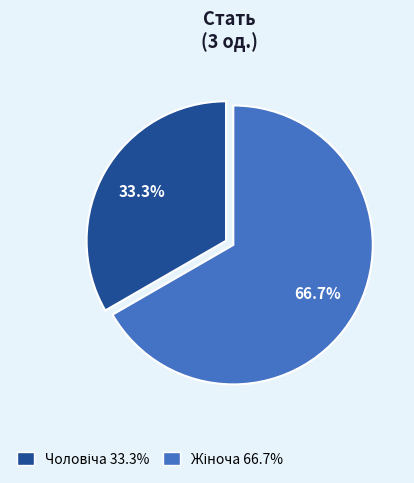

Does any single category account for the majority?

Yes